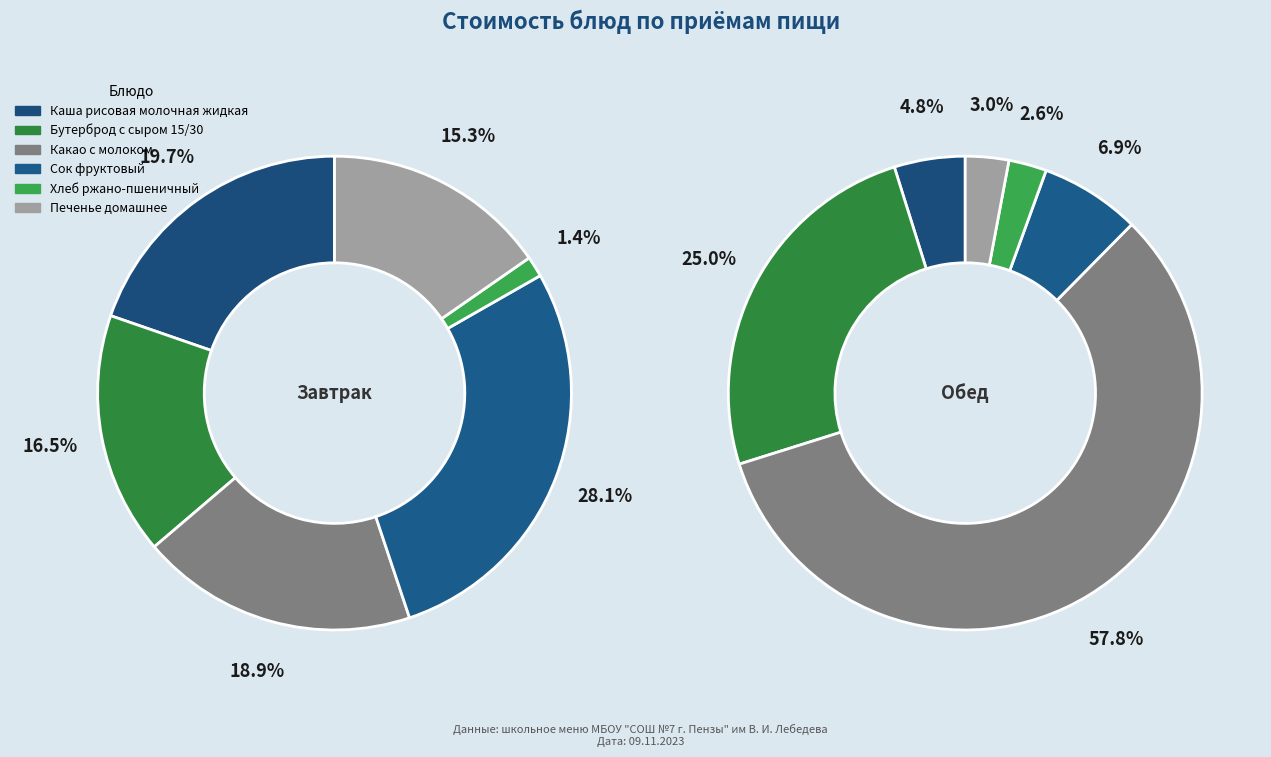

Do Сок фруктовый and Печенье домашнее together represent more than half of the pie?

No